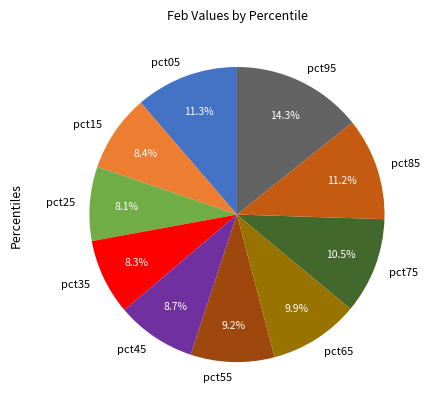

Approximately how many times larger is the value at pct85 compared to pct95?

0.8